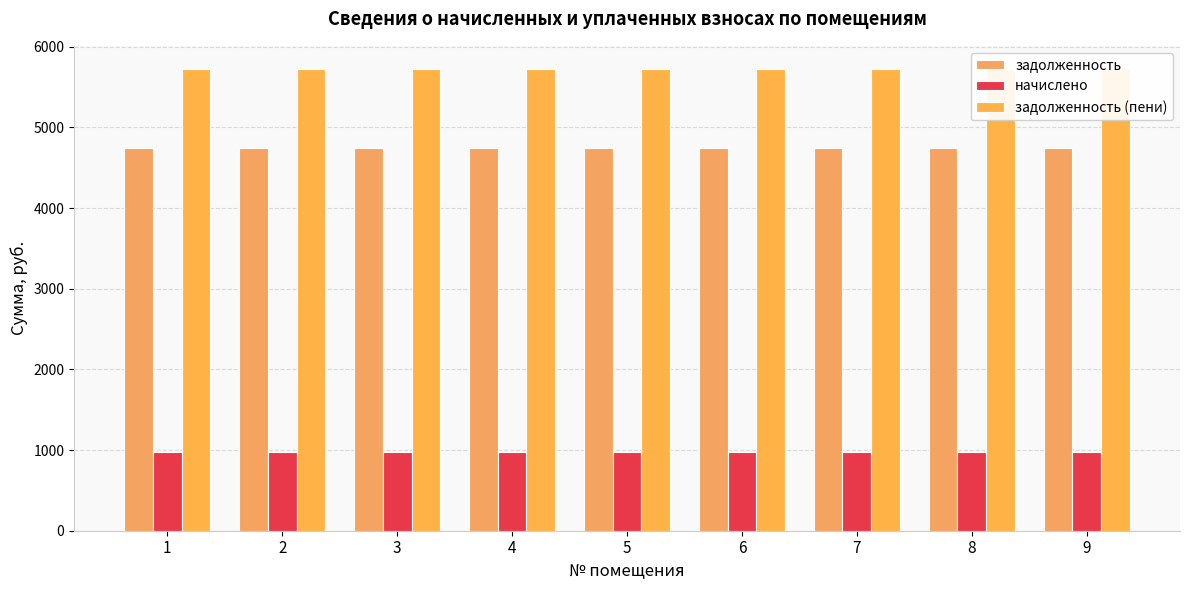

The начислено series shows 975.0 at 1. True or false?

True